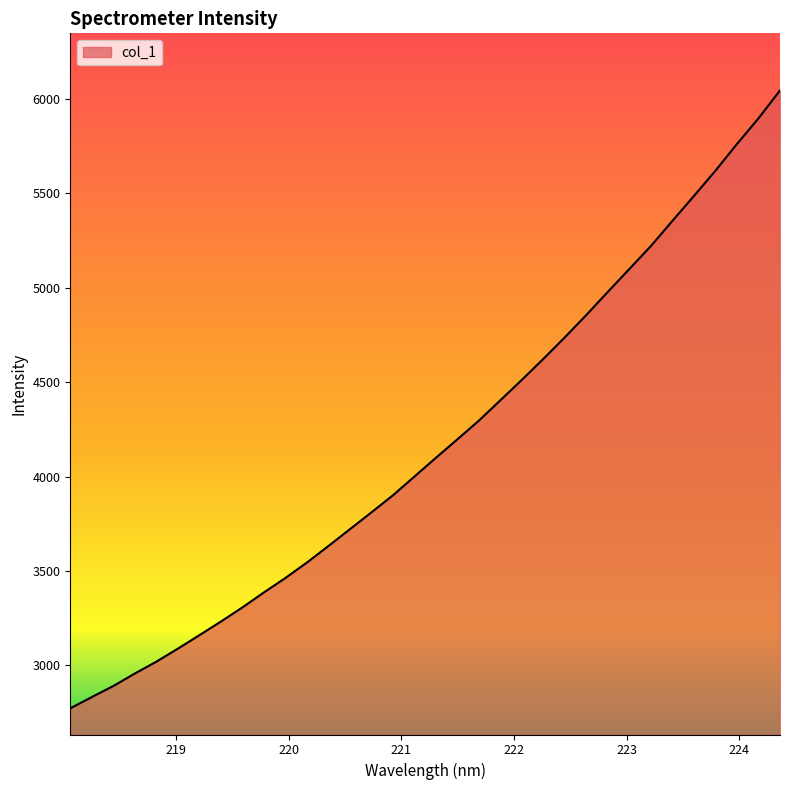

What is the greatest value displayed?

6045.3